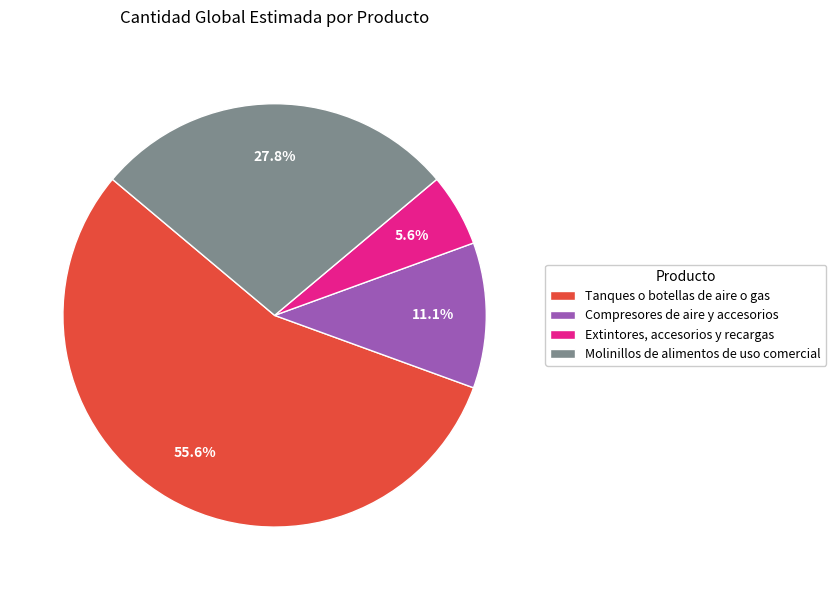

What is the majority slice?

Tanques o botellas de aire o gas